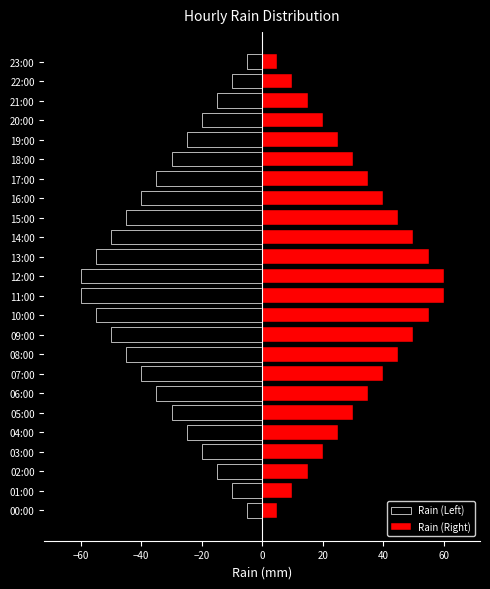

Which series has the largest total across all categories?

Rain (Right)